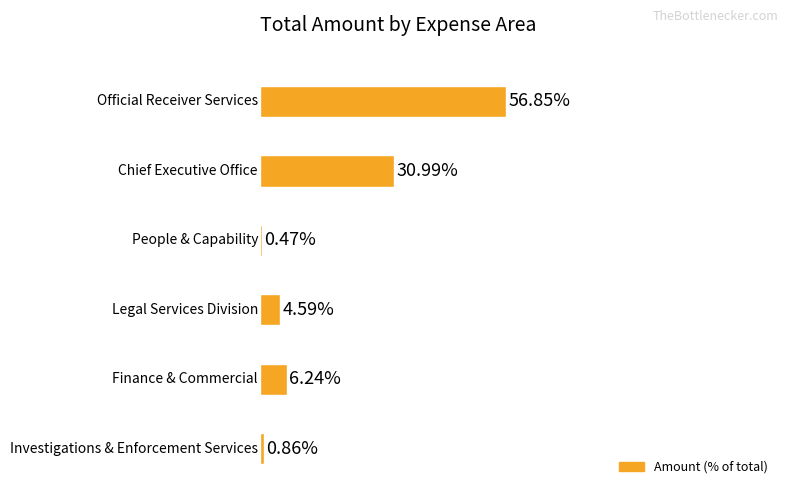

How many bars are there in total?

6